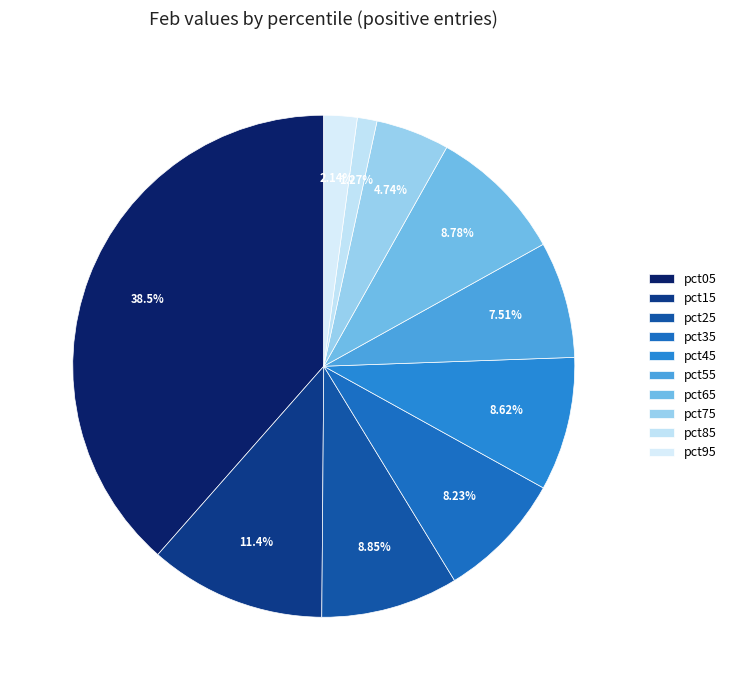

Count the number of slices in the pie.

10